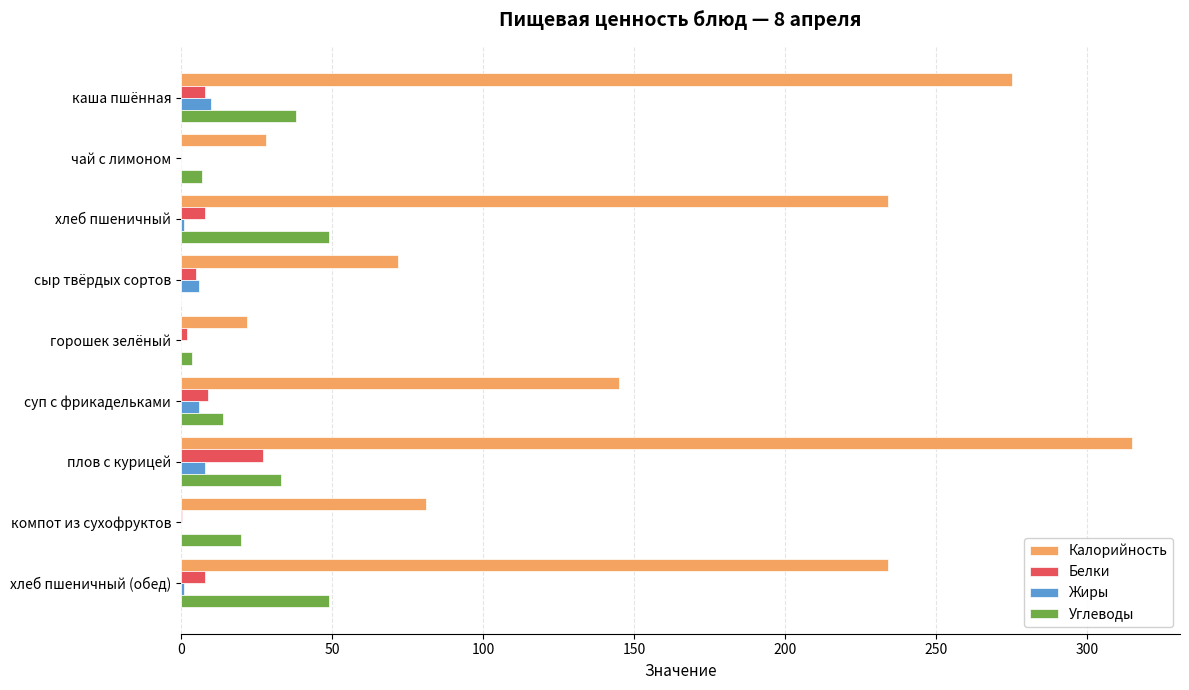

Between компот из сухофруктов and хлеб пшеничный (обед), which series saw the biggest shift?

Калорийность